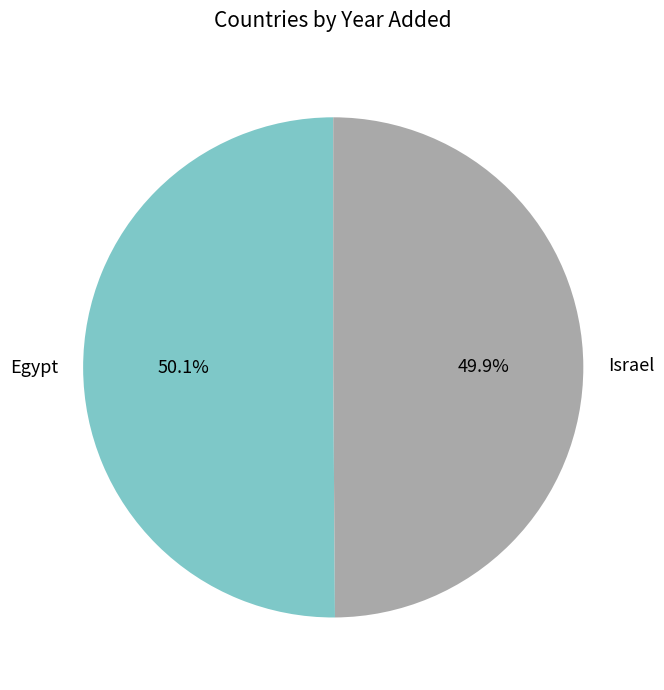

Combined, do Egypt and Israel account for over 50%?

Yes